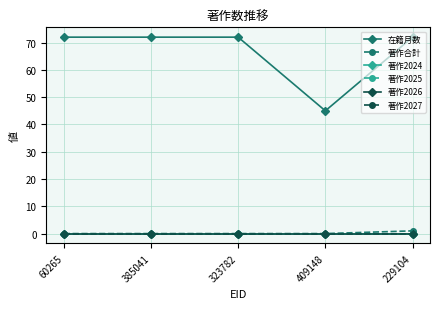

Reading left to right, what are all the values shown in this chart?

在籍月数: 72	72	72	45	72
著作合計: 0	0	0	0	1
著作2024: 0	0	0	0	0
著作2025: 0	0	0	0	0
著作2026: 0	0	0	0	0
著作2027: 0	0	0	0	0